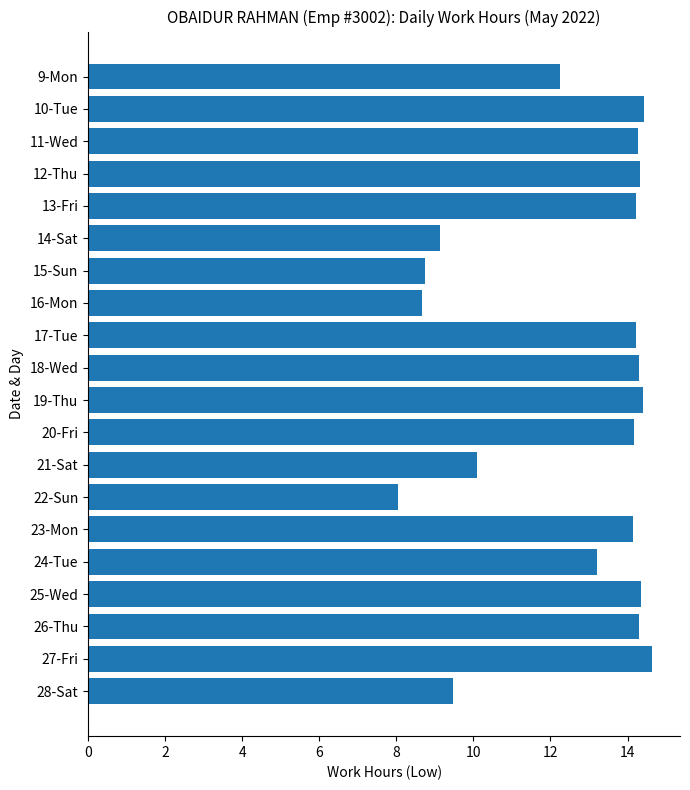

What is the ratio of the value at 12-Thu to the value at 20-Fri?

1.0